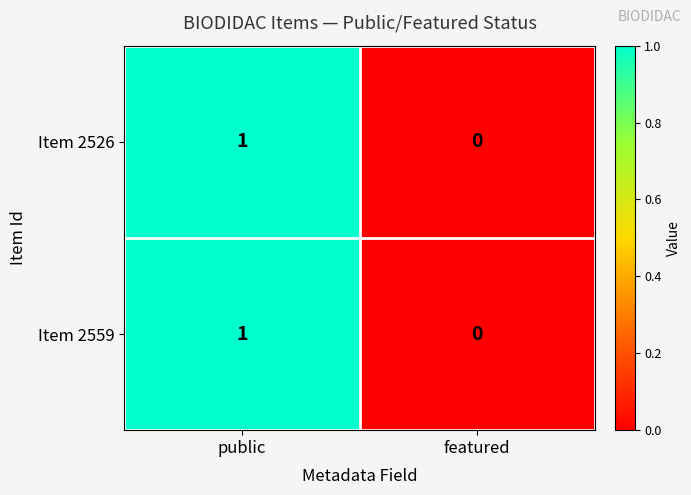

Where is Item 2526 nearest to the value 0?

featured